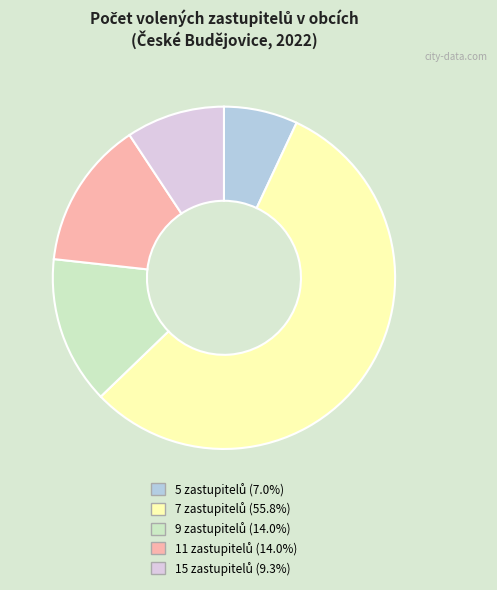

How many slices are in this pie chart?

5